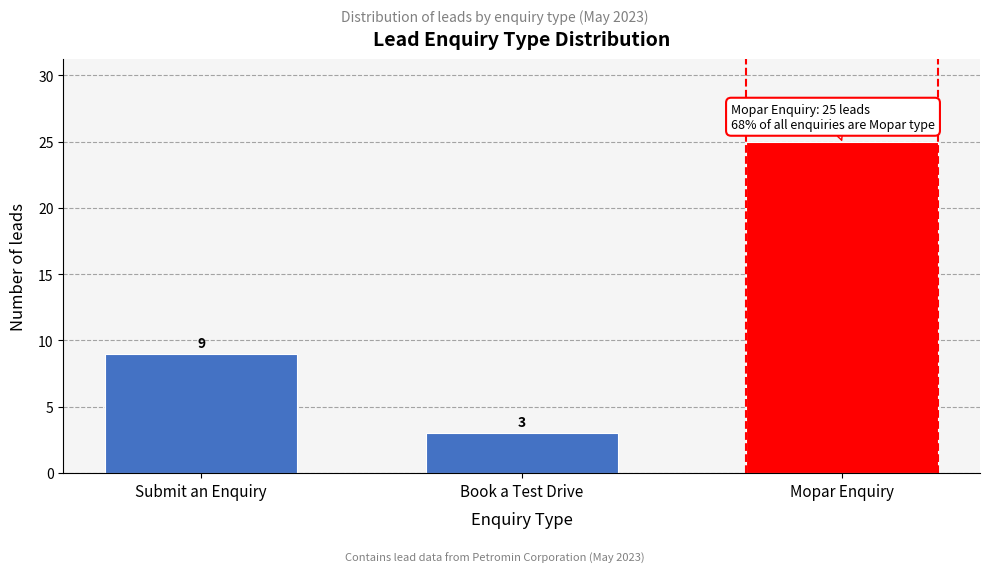

Reading right to left, what are all the values shown in this chart?

25	3	9